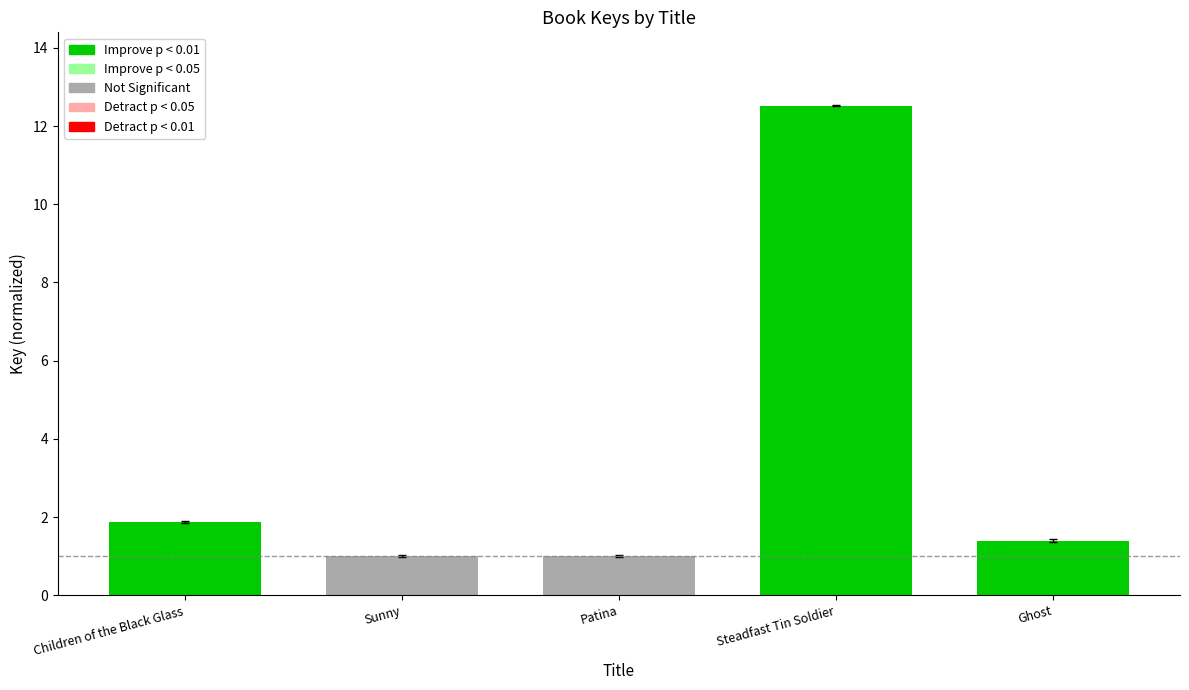

What is the minimum value shown in the chart?

1.0